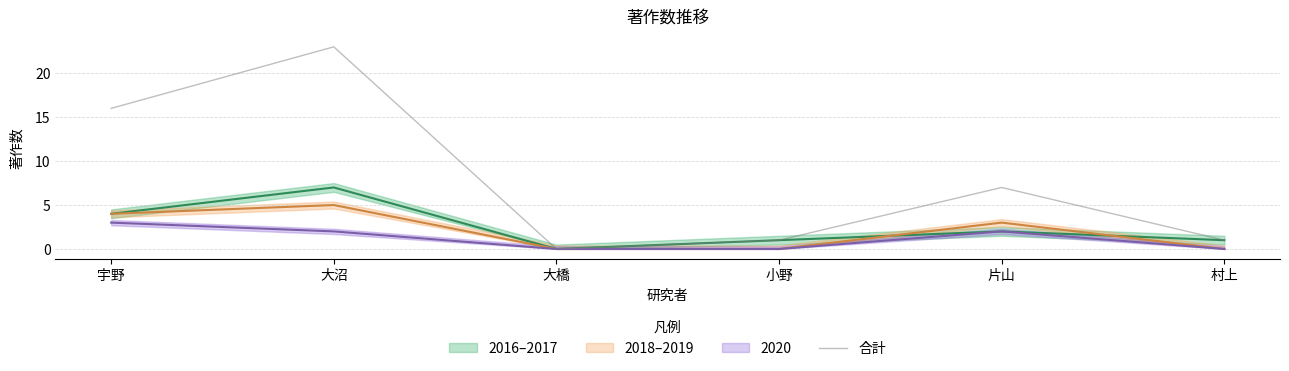

What is the sum of the values at 村上 and 宇野?

17